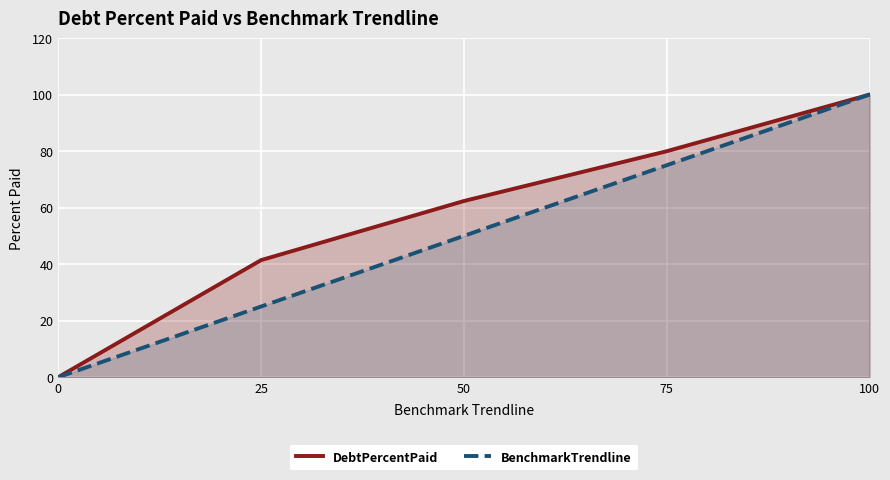

What is the total value across all series at 25?

66.4